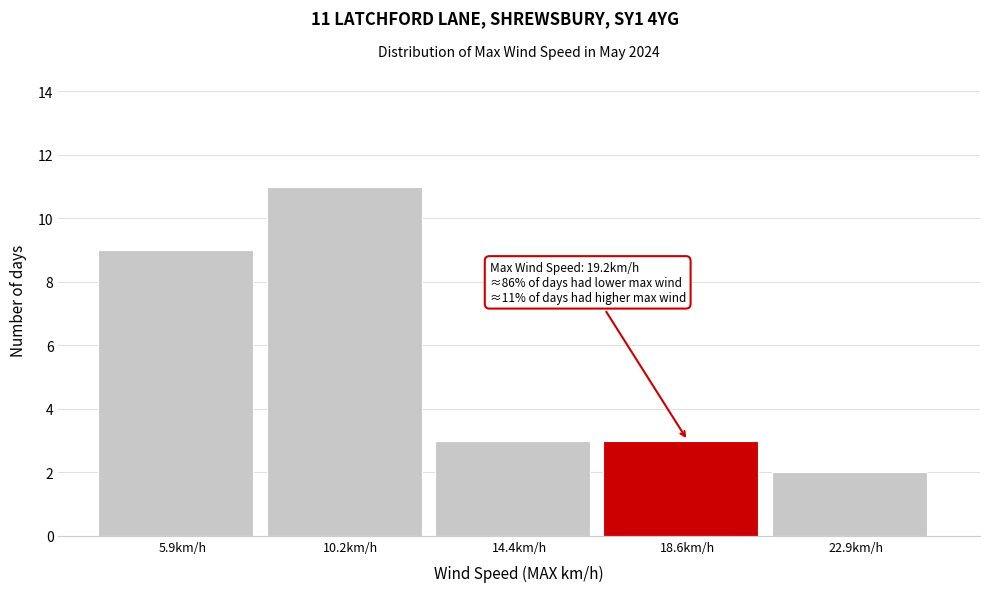

Reading left to right, what are all the values shown in this chart?

5.9km/h=9	10.2km/h=11	14.4km/h=3	18.6km/h=3	22.9km/h=2